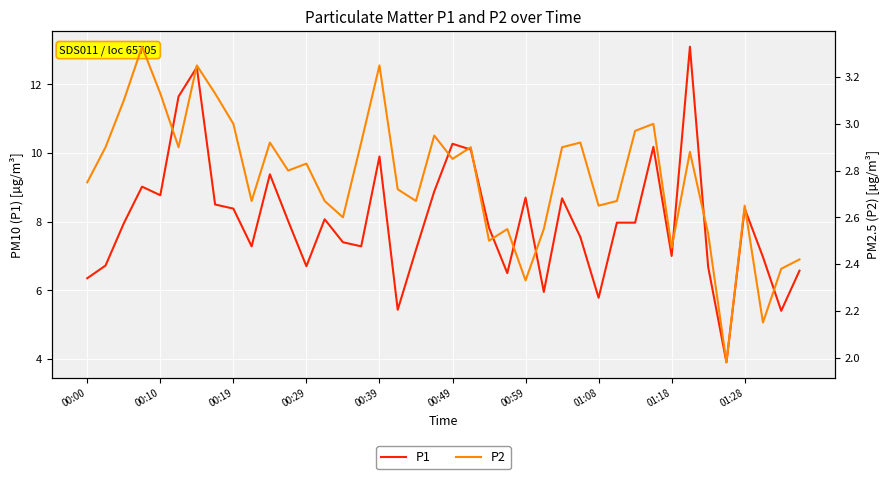

What is the highest value of the P1 series?

13.1